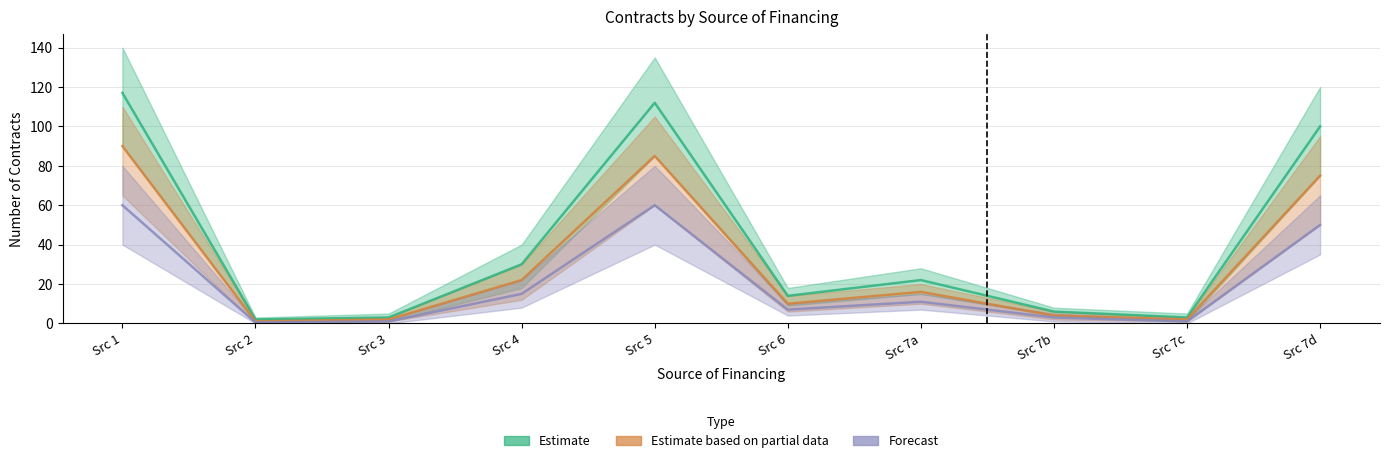

Reading right to left, list all the values displayed in this chart.

Estimate: 100.0	3.0	6.0	22.0	14.0	112.0	30.0	3.0	2.0	117.0
Estimate based on partial data: 75.0	2.0	4.0	16.0	10.0	85.0	22.0	2.0	1.0	90.0
Forecast: 50.0	1.0	3.0	11.0	7.0	60.0	15.0	1.0	0.5	60.0